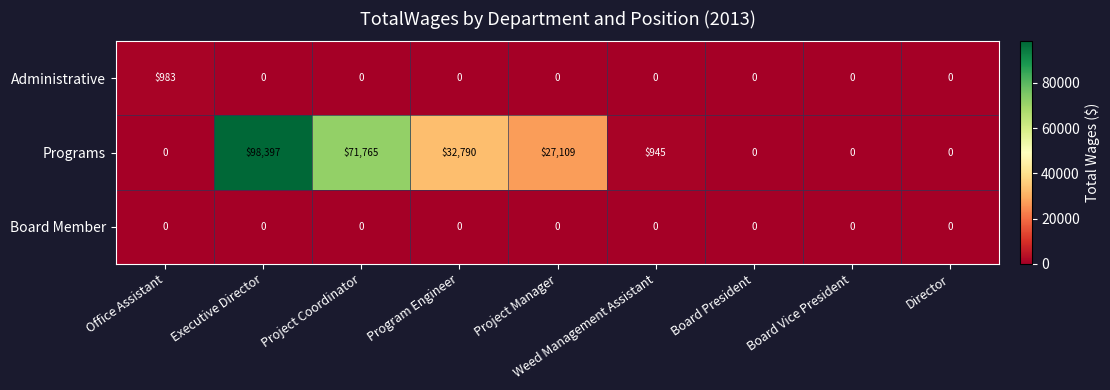

At how many categories does at least one series exceed 12152?

4